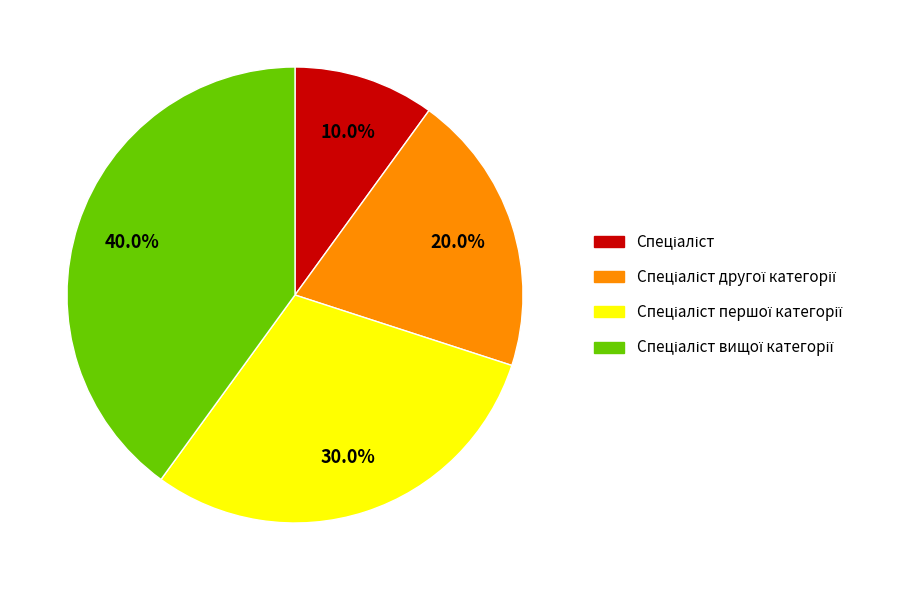

Is there a majority slice in this chart?

No